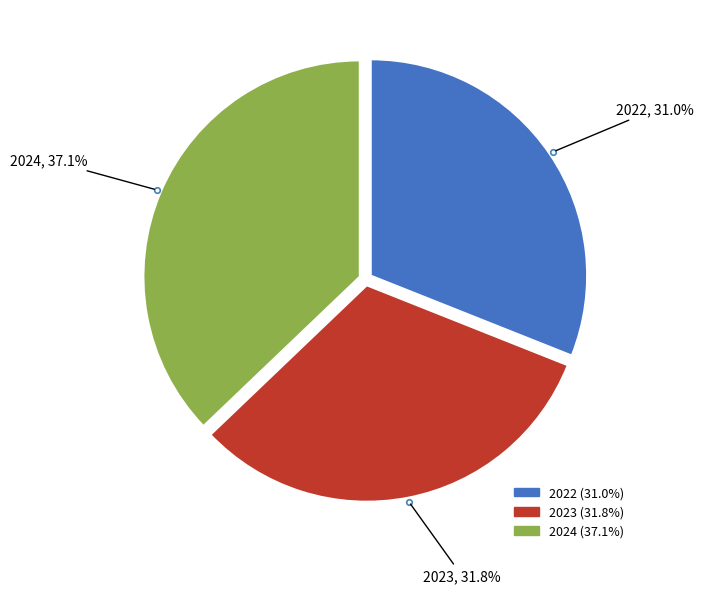

What is the largest slice in the pie chart?

2024